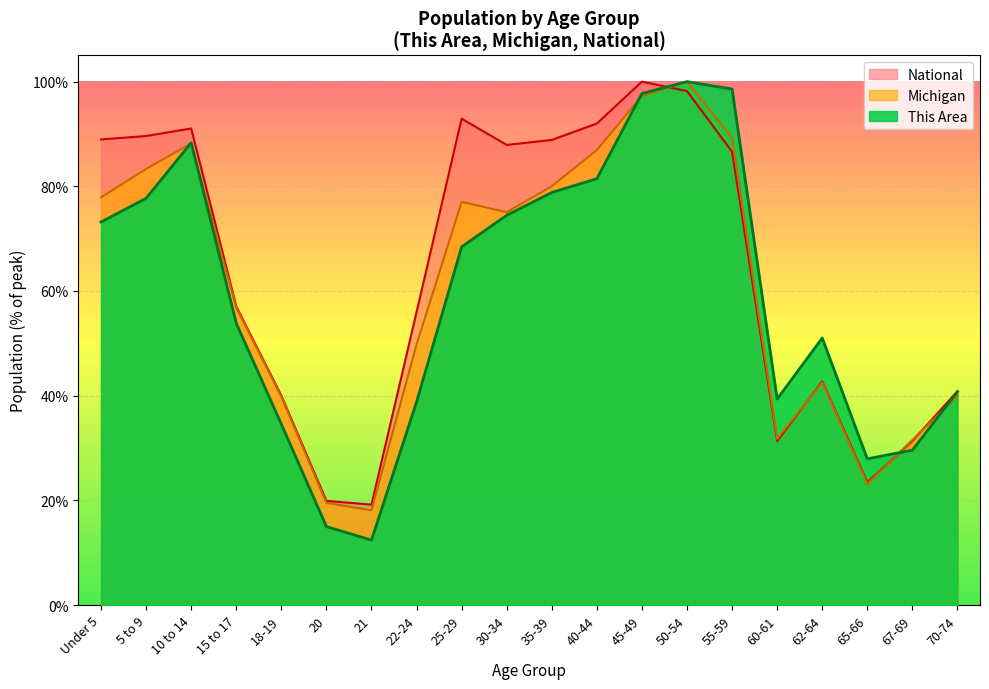

What is the label of the 5th point from the left?

18-19